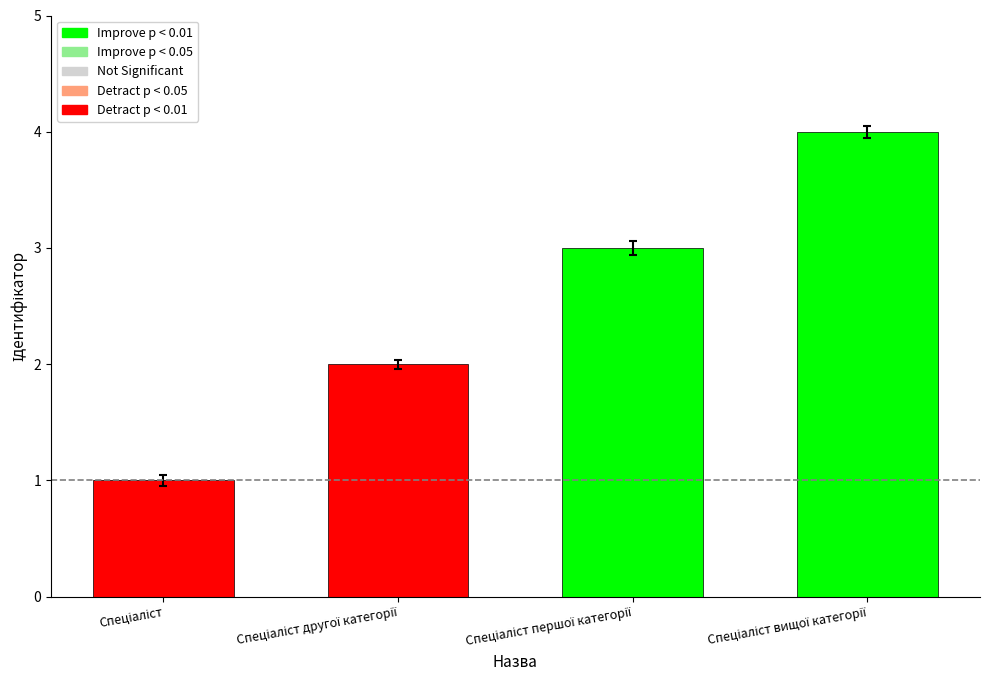

What is the difference between the maximum and minimum values?

3